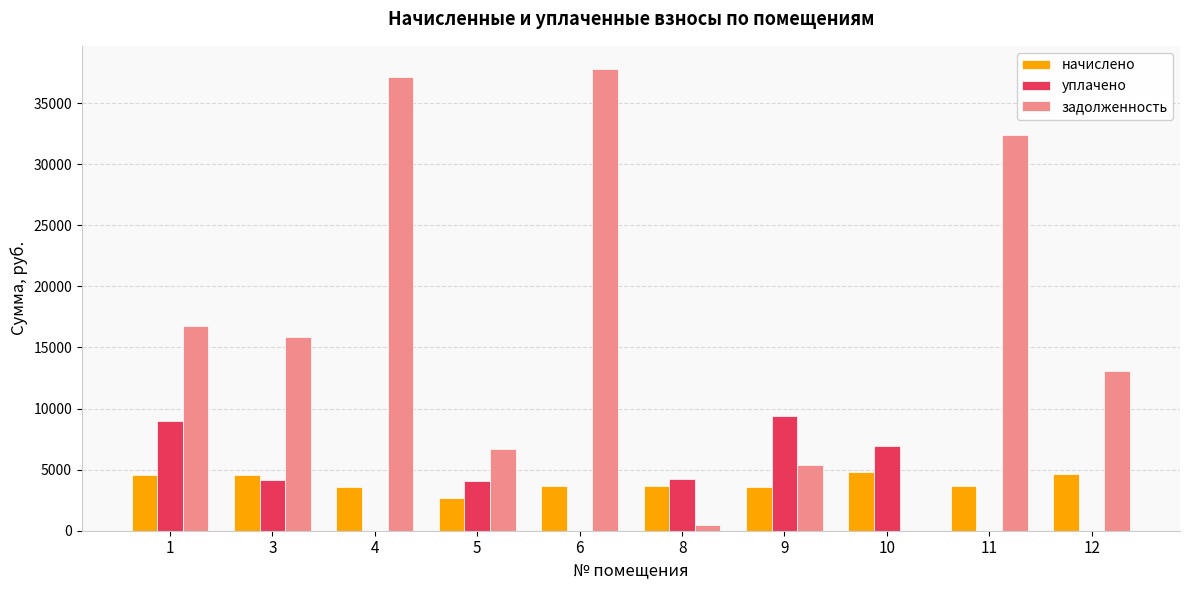

Where is задолженность nearest to the value 18899?

1